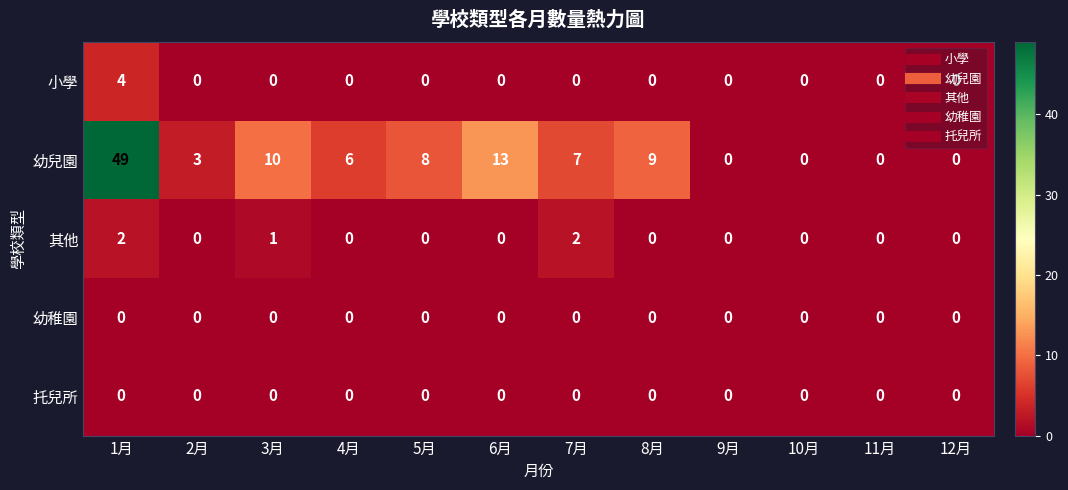

At which label does 幼兒園 reach its peak?

1月